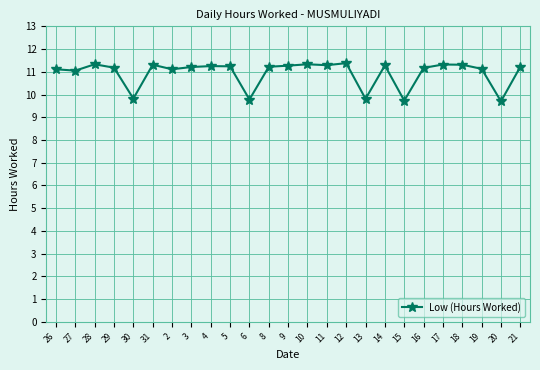

At which label does the data first exceed 11?

26